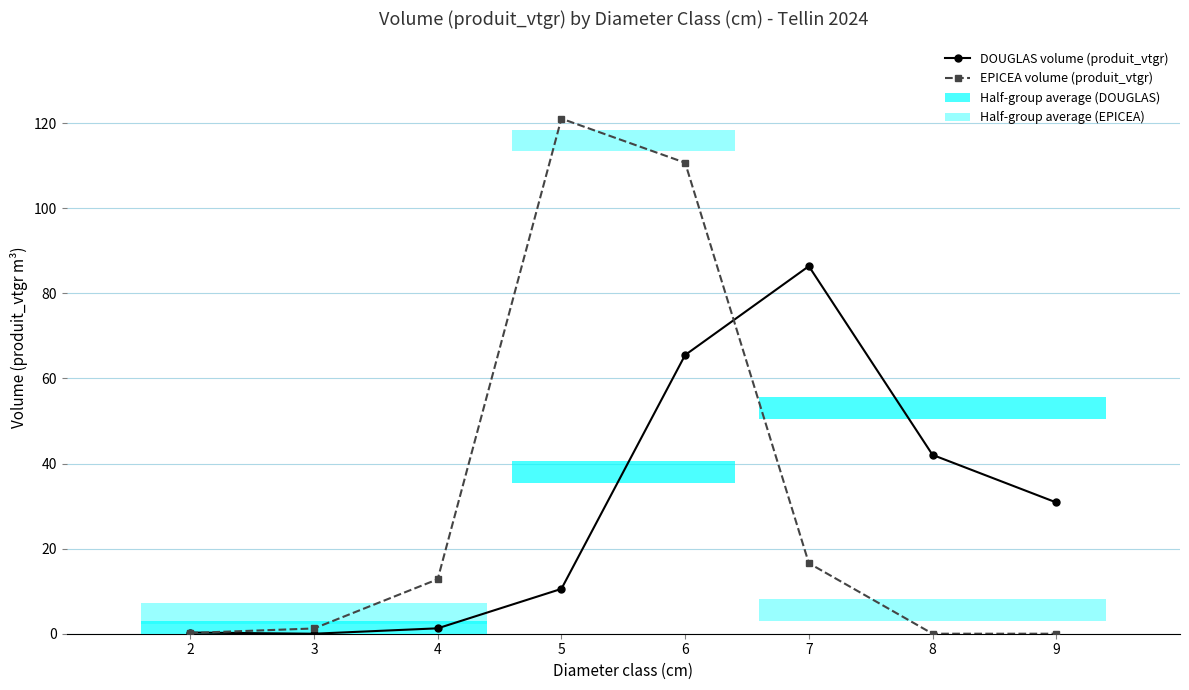

The value of EPICEA volume (produit_vtgr) at 7 is 16.6. True or false?

True